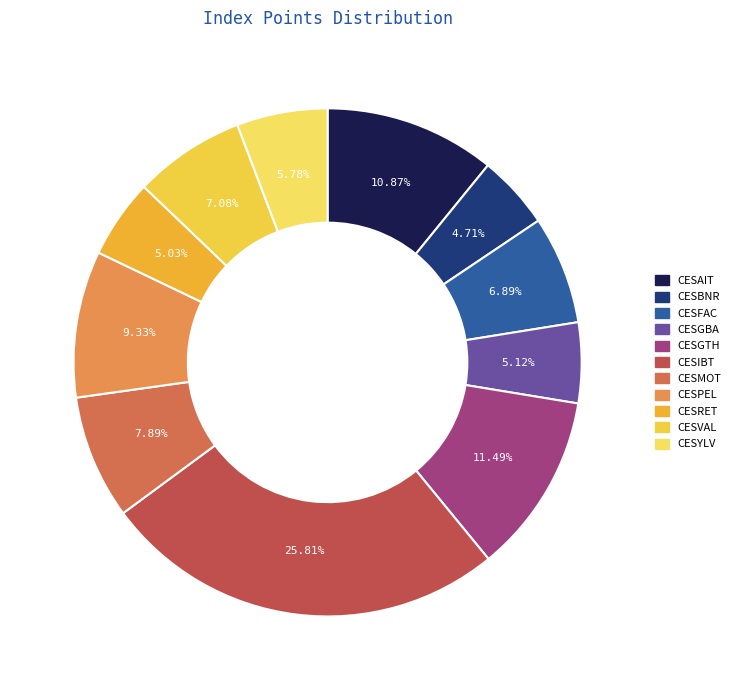

Does CESRET represent more than half of the total?

No